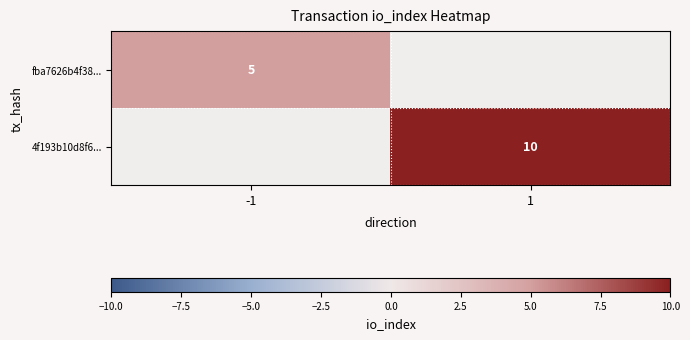

How many series are shown in this chart?

2